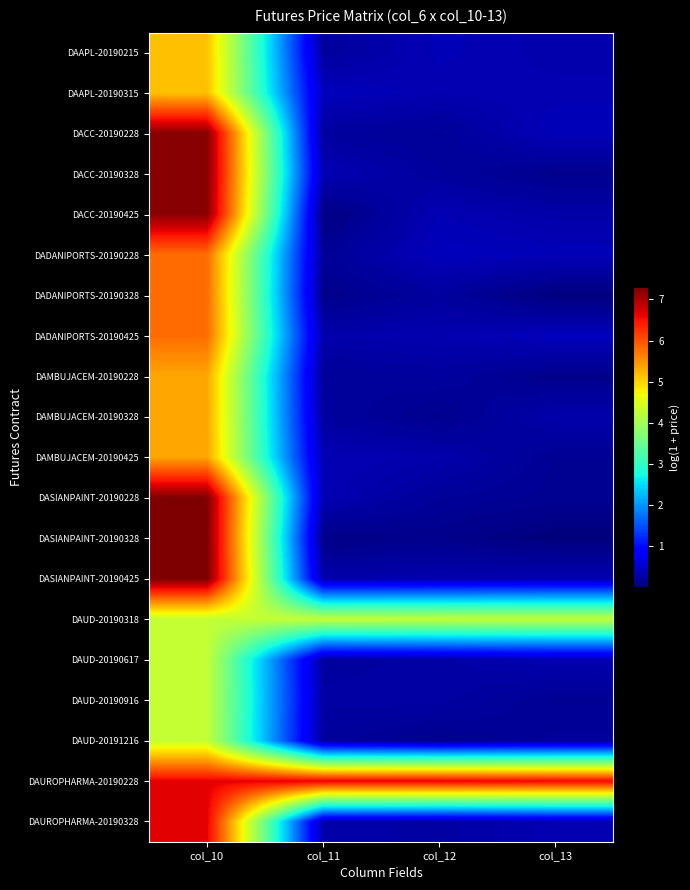

List the series in order of their peak value, lowest first.

DAUD-20190617, DAUD-20190916, DAUD-20191216, DAUD-20190318, DAAPL-20190215, DAAPL-20190315, DAMBUJACEM-20190228, DAMBUJACEM-20190328, DAMBUJACEM-20190425, DADANIPORTS-20190228, DADANIPORTS-20190328, DADANIPORTS-20190425, DAUROPHARMA-20190228, DAUROPHARMA-20190328, DACC-20190425, DACC-20190328, DACC-20190228, DASIANPAINT-20190228, DASIANPAINT-20190328, DASIANPAINT-20190425